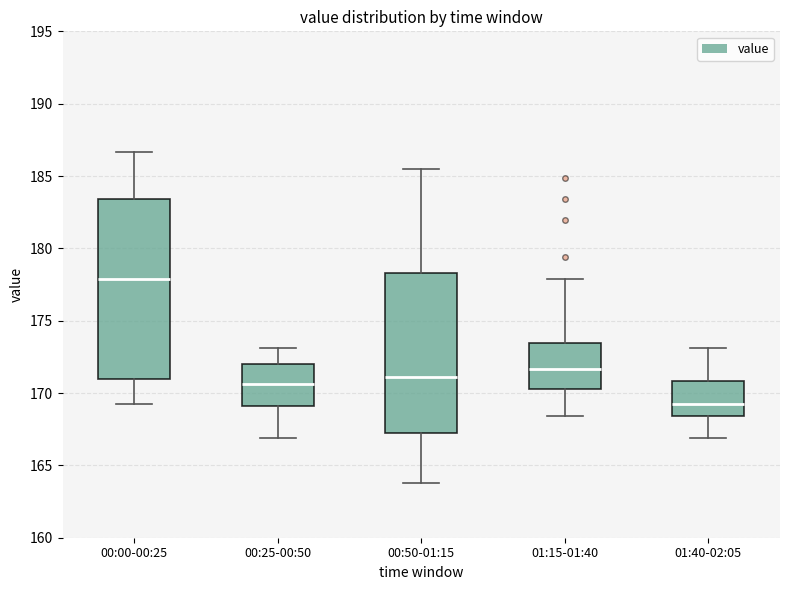

Where is the lower edge of the box for 00:50-01:15 on the y-axis? The values are not printed on the chart, so give them approximately, as read against the axis.

167.0